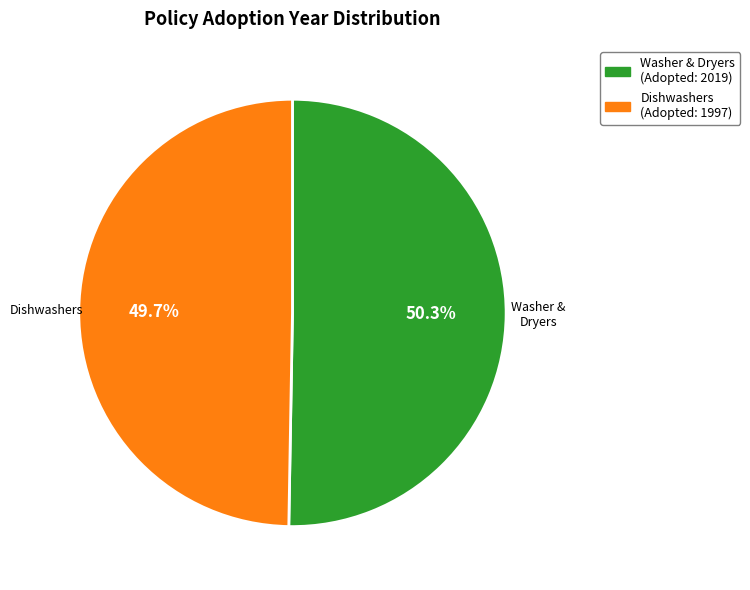

What is the ratio of the value at Washer & Dryers (Adopted: 2019) to the value at Dishwashers (Adopted: 1997)?

1.0